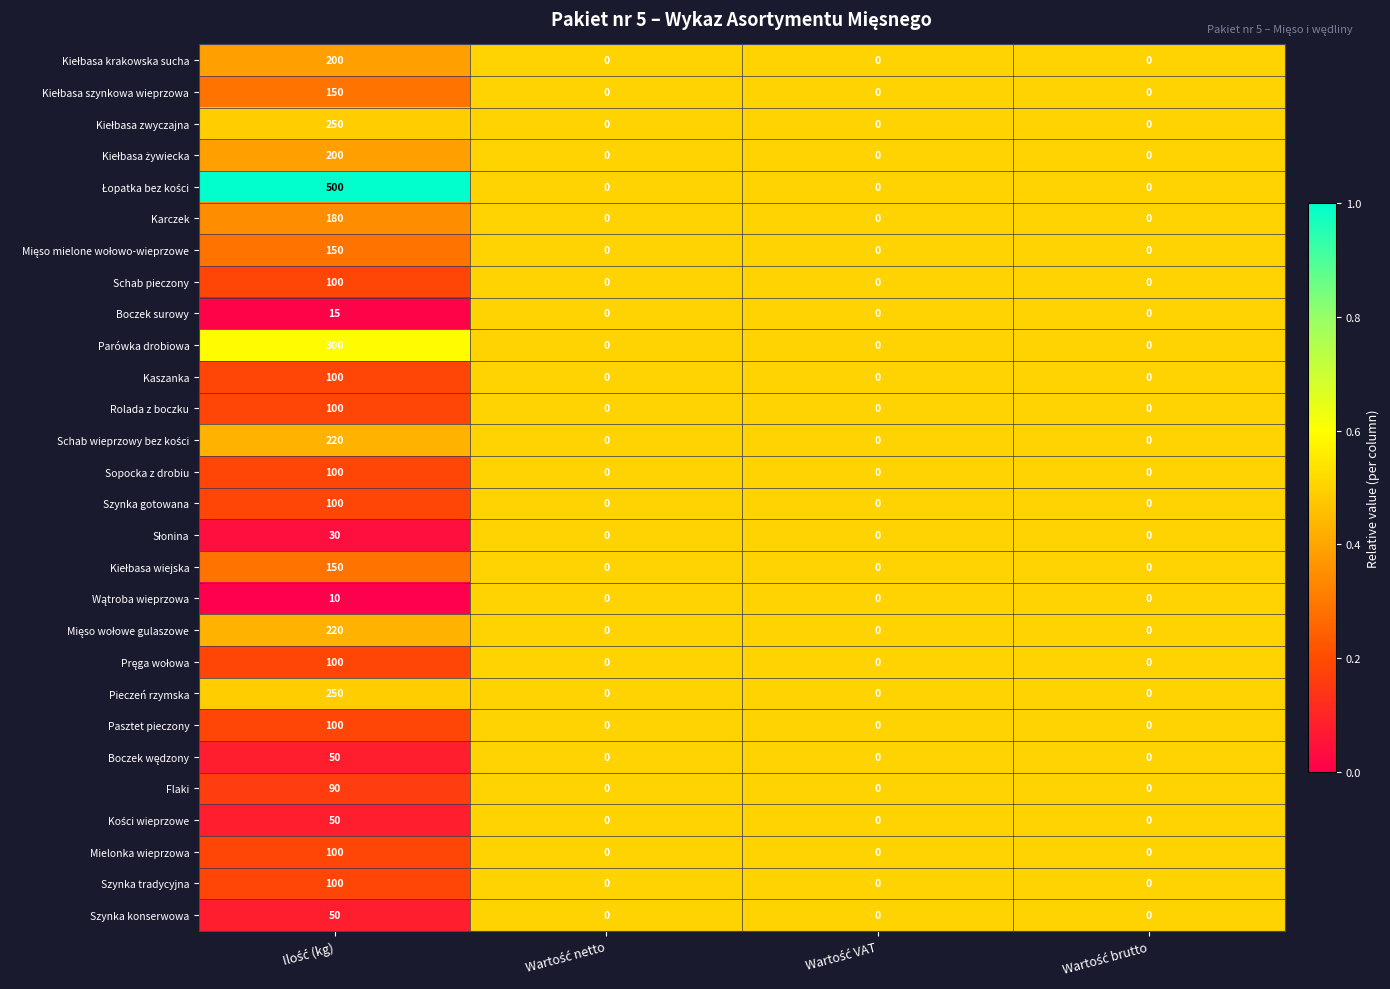

Count the Flaki values in the range 0 to 90.

4